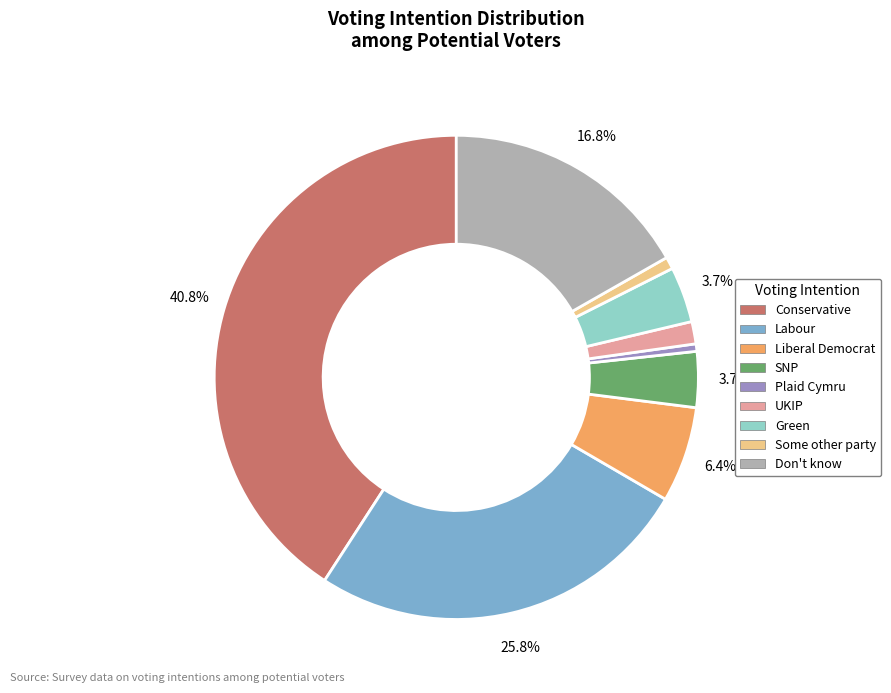

What is the largest slice in the pie chart?

Conservative